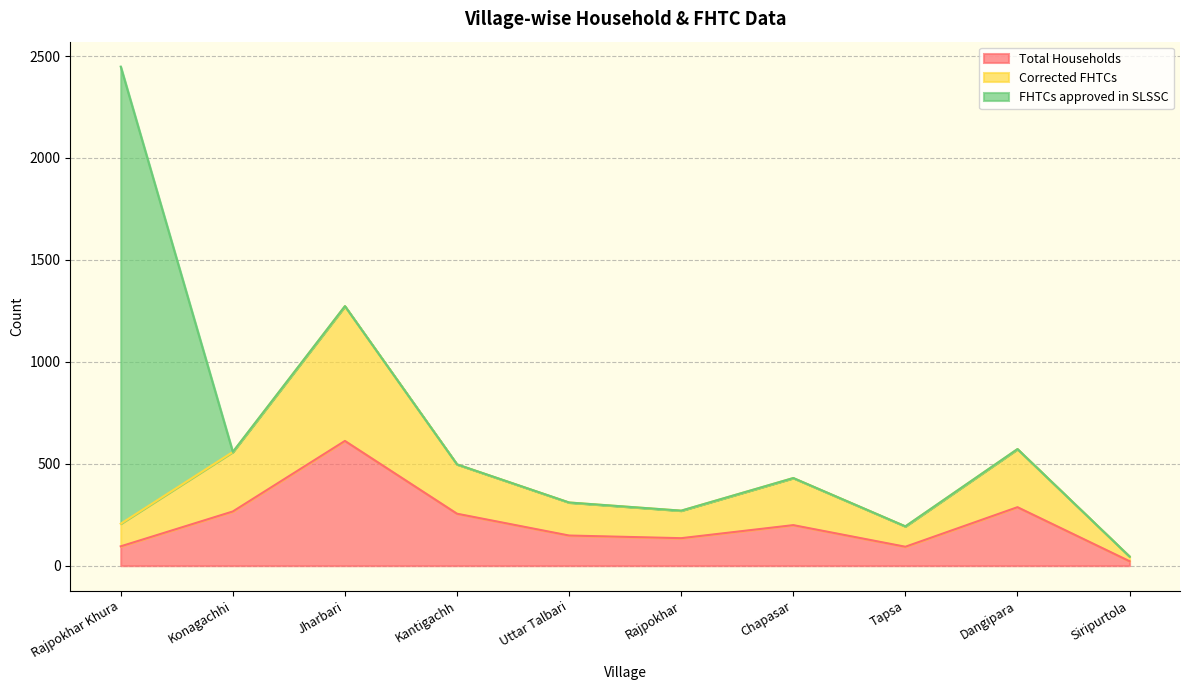

What is the difference between the maximum and minimum values in the Total Households series?

590